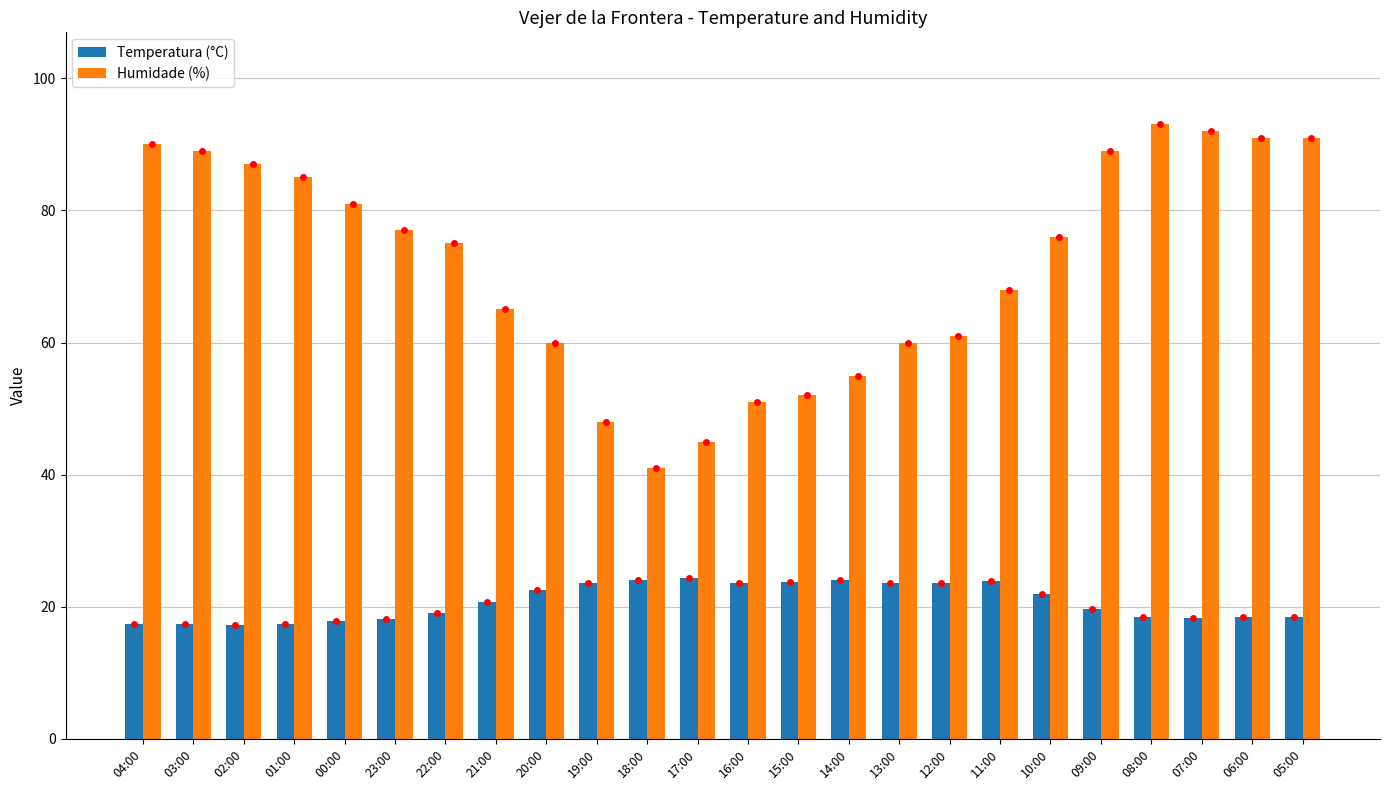

What is the difference between the highest and lowest values at 08:00?

74.5